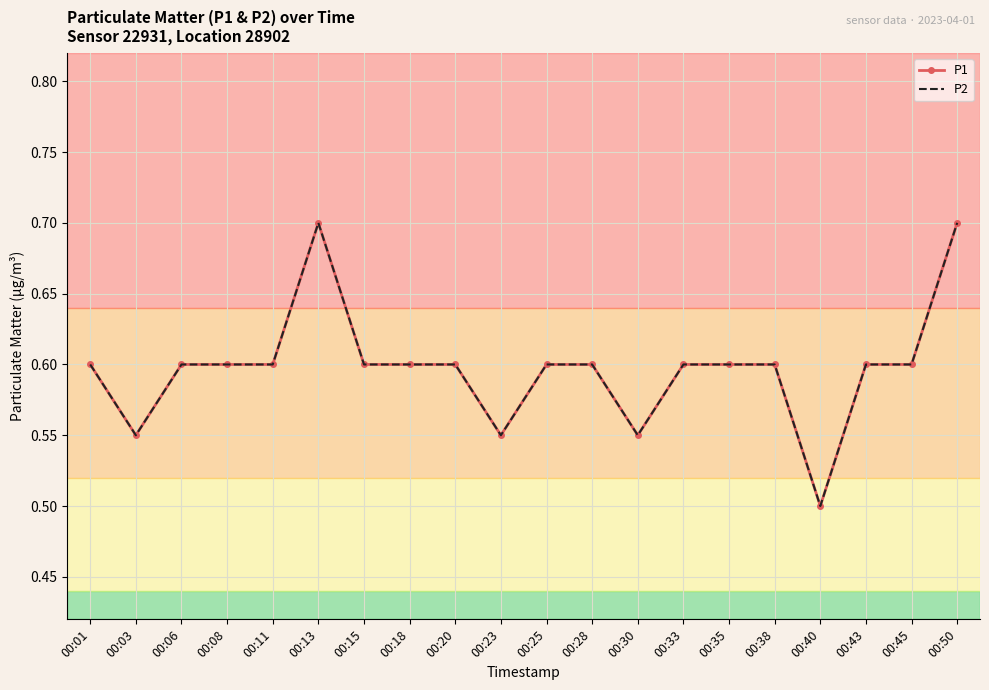

At which category does P1 reach its first local valley?

00:03